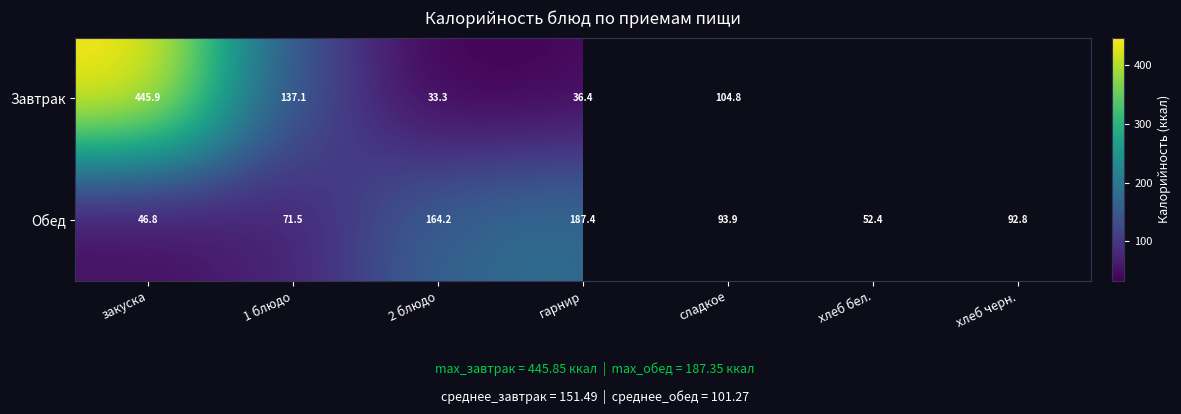

Which series changed the most between 1 блюдо and сладкое?

Завтрак